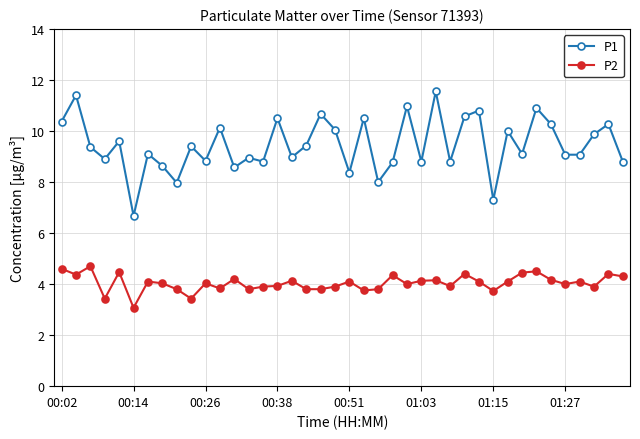

Which series has the largest total across all categories?

P1